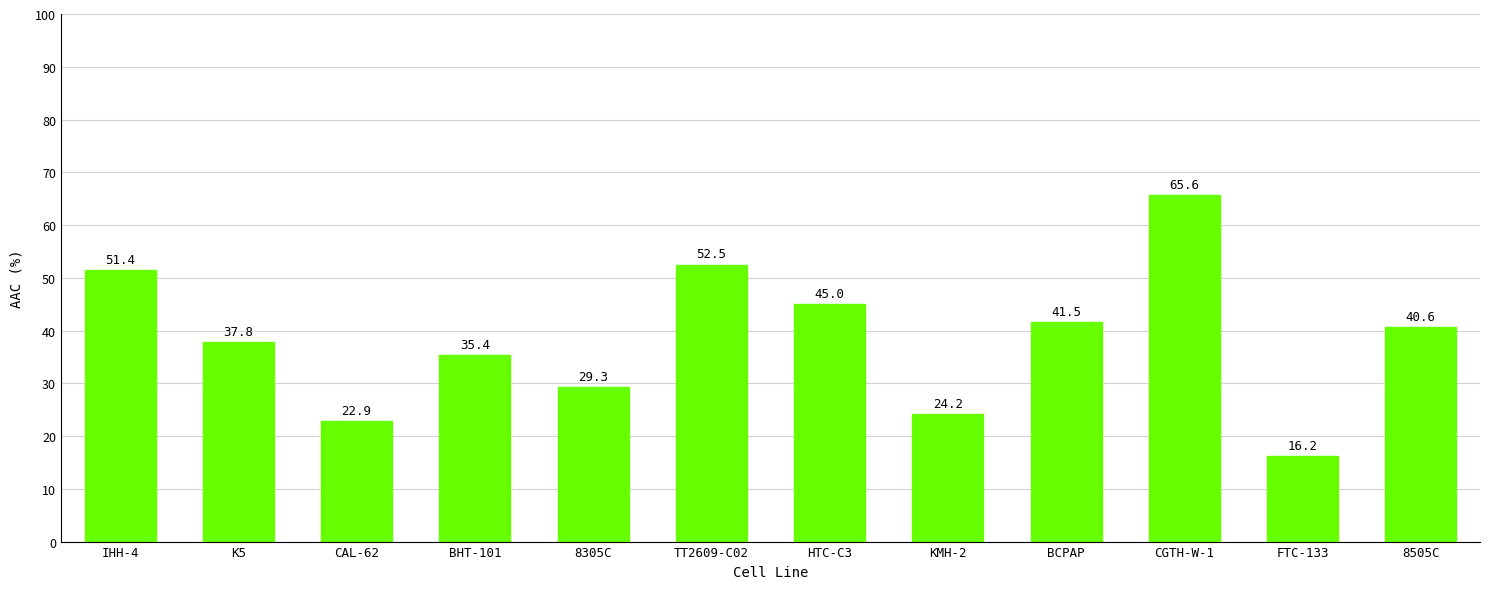

Where is the data nearest to the value 40?

8505C